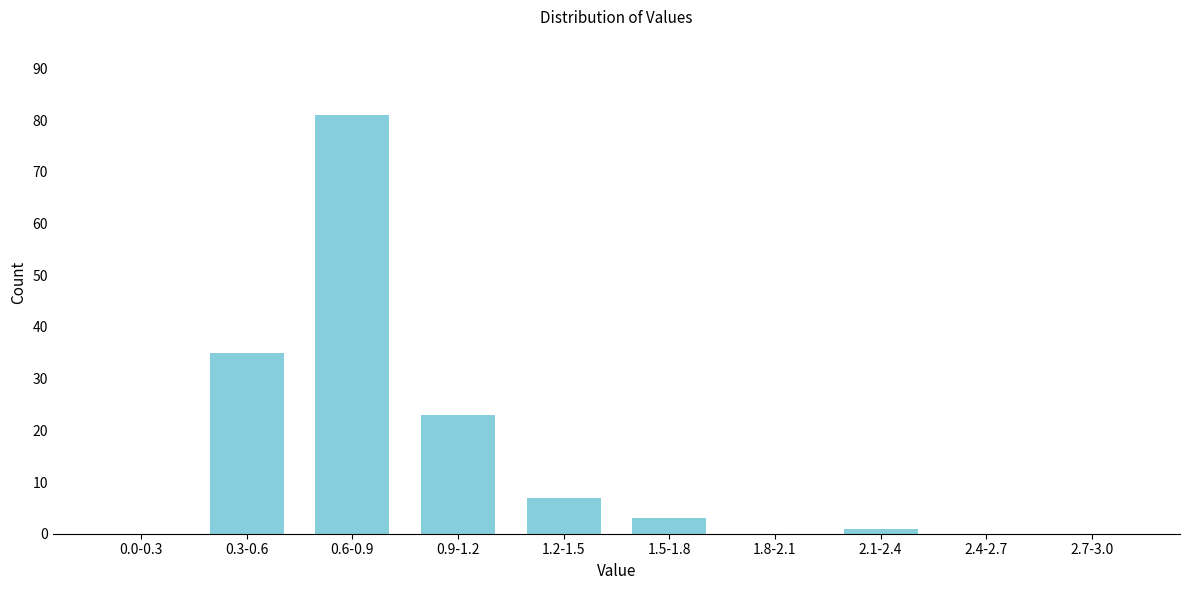

Reading left to right, extract all data points from this chart.

0.0-0.3=0	0.3-0.6=35	0.6-0.9=81	0.9-1.2=23	1.2-1.5=7	1.5-1.8=3	1.8-2.1=0	2.1-2.4=1	2.4-2.7=0	2.7-3.0=0